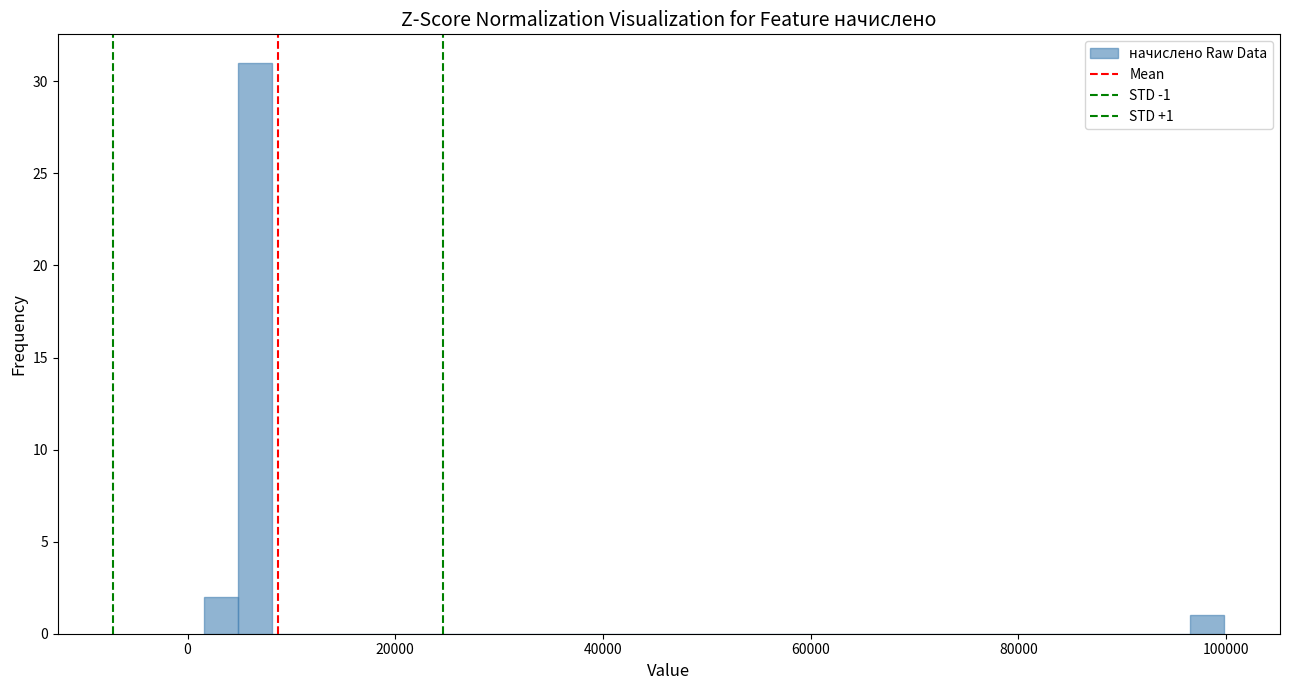

Read against the x-axis, roughly where is the centre of the tallest bar?

6000